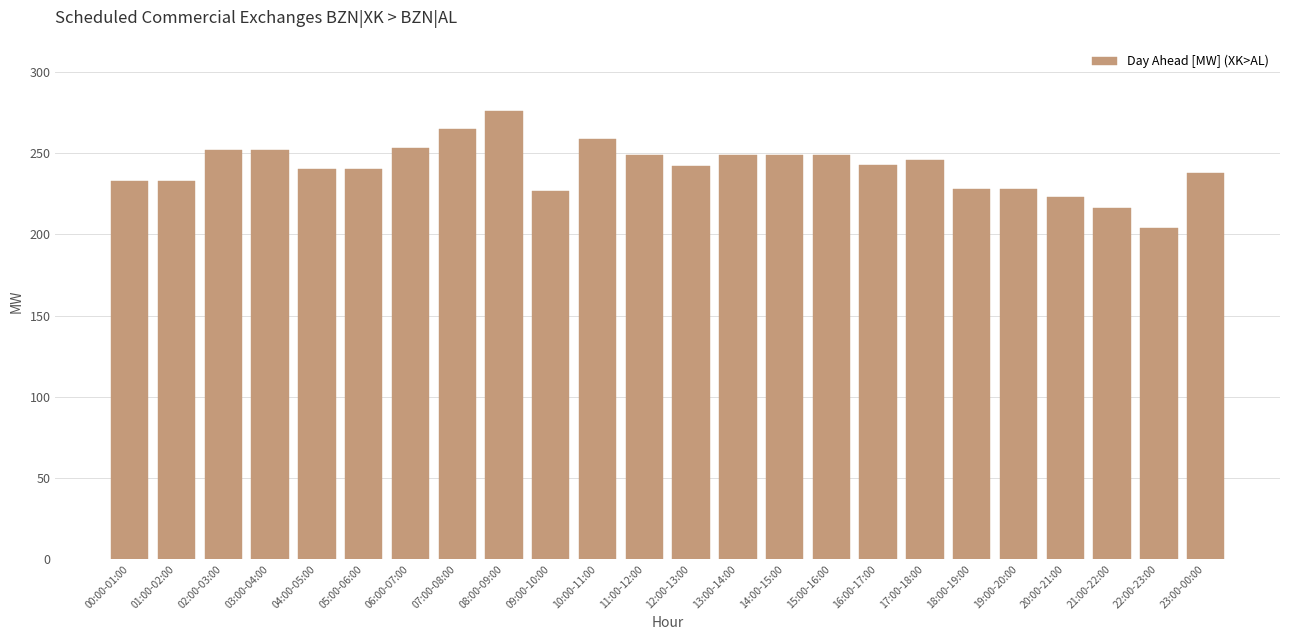

What is the maximum value shown in the chart?

276